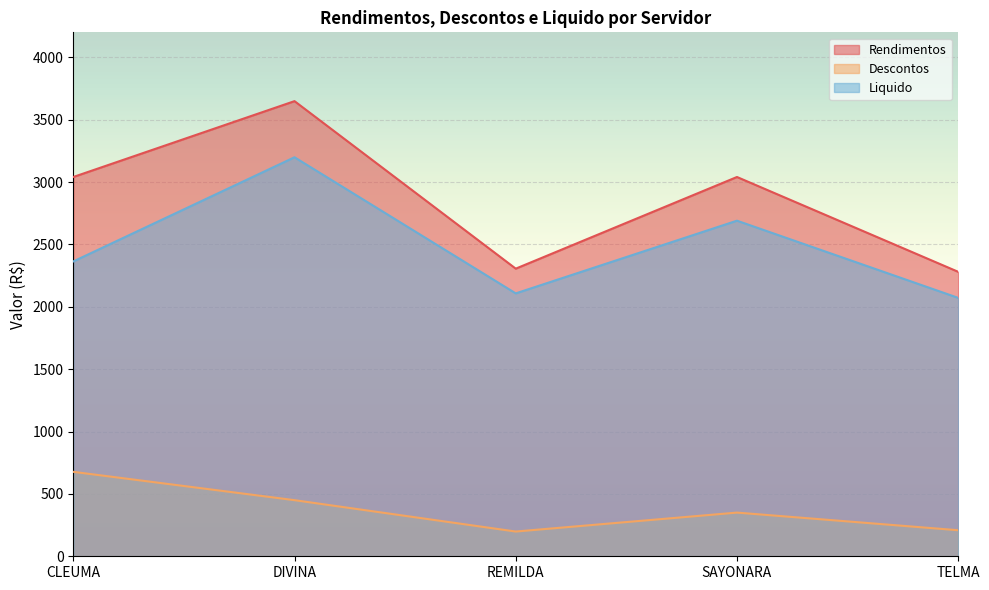

What position from the left is TELMA?

5